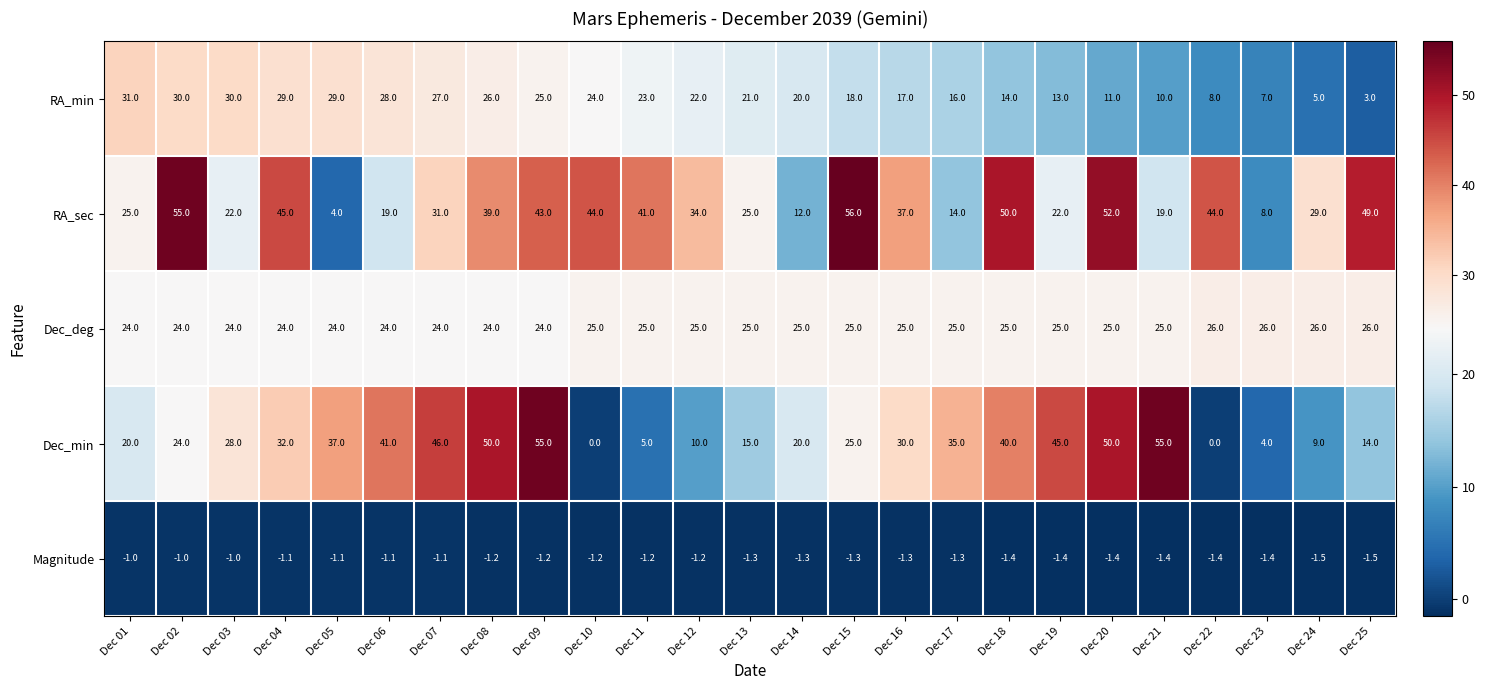

Where is Dec_min nearest to the value 27?

Dec 03